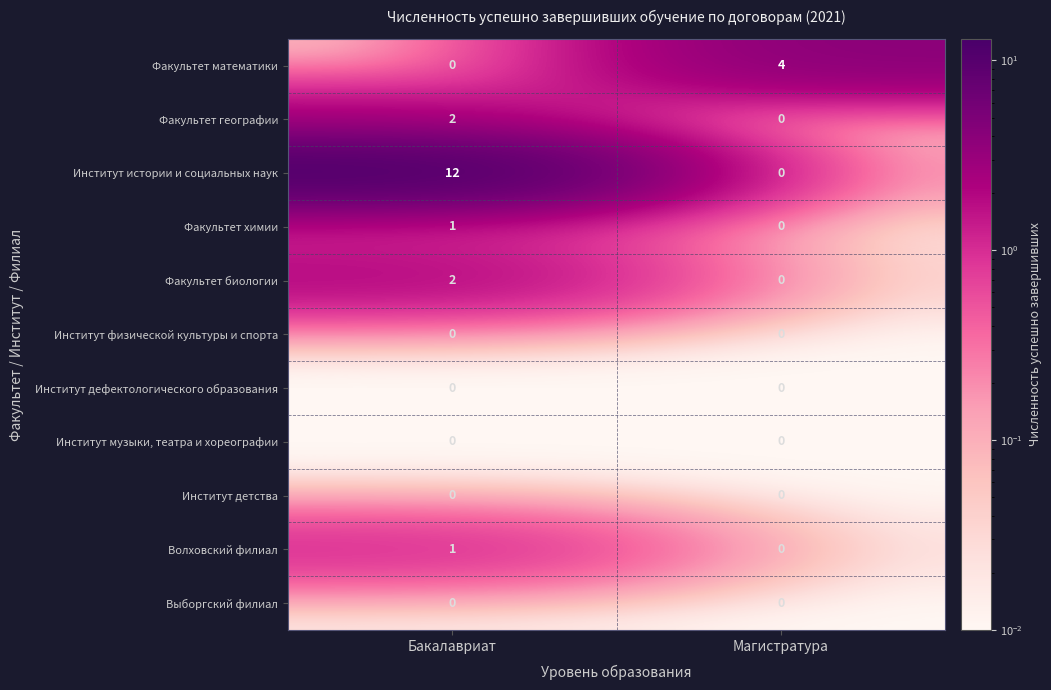

What is the highest value of the Институт истории и социальных наук series?

12